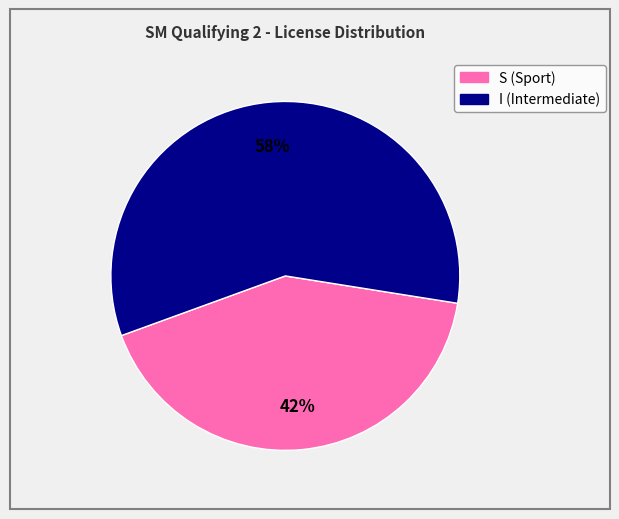

The S slice represents 42% of the pie. True or false?

True